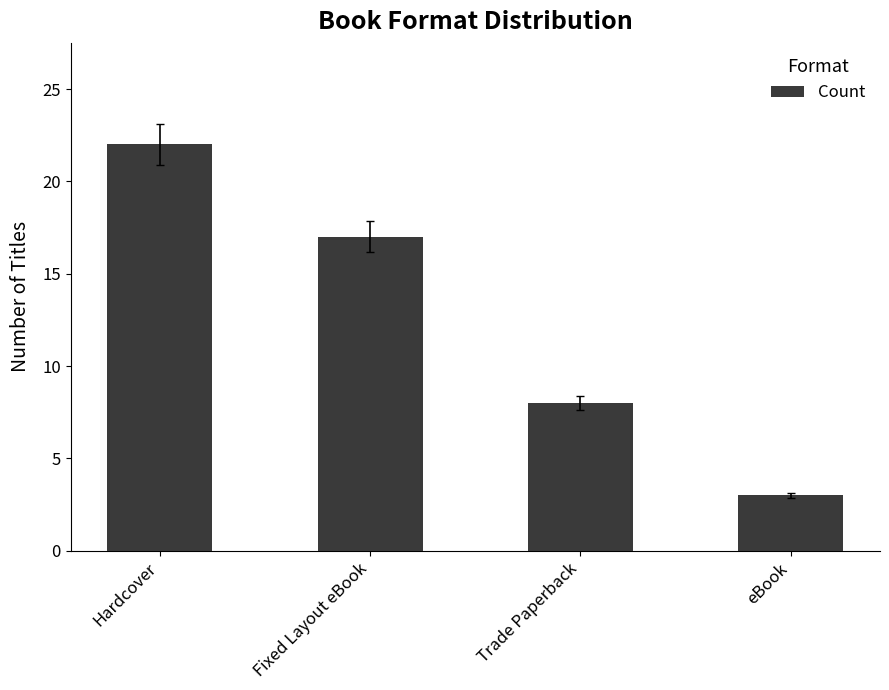

Are the bars grouped side by side (vs. stacked)?

No